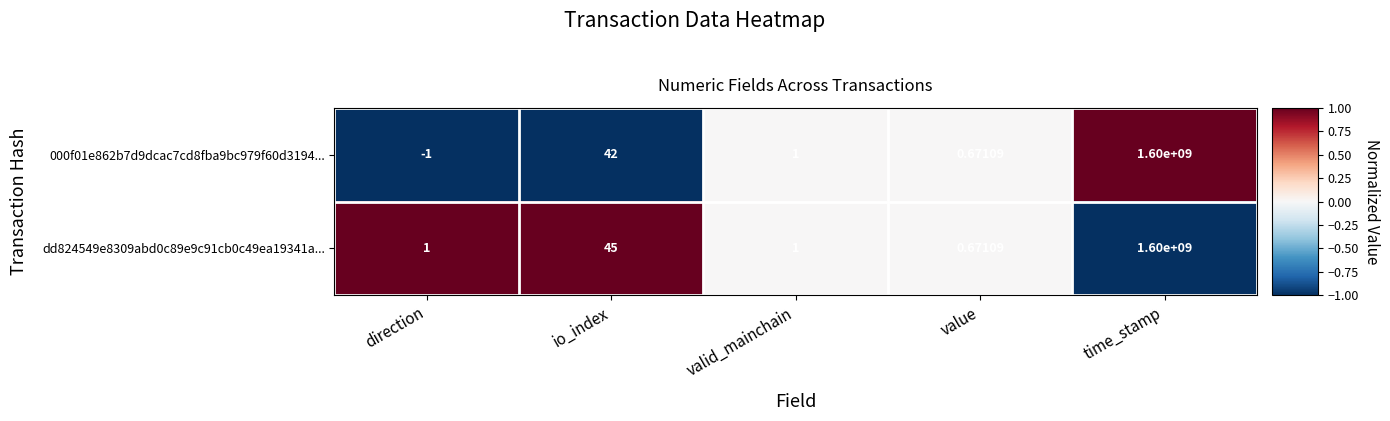

Which series has the widest spread of values?

000f01e862b7d9dcac7cd8fba9bc979f60d3194...